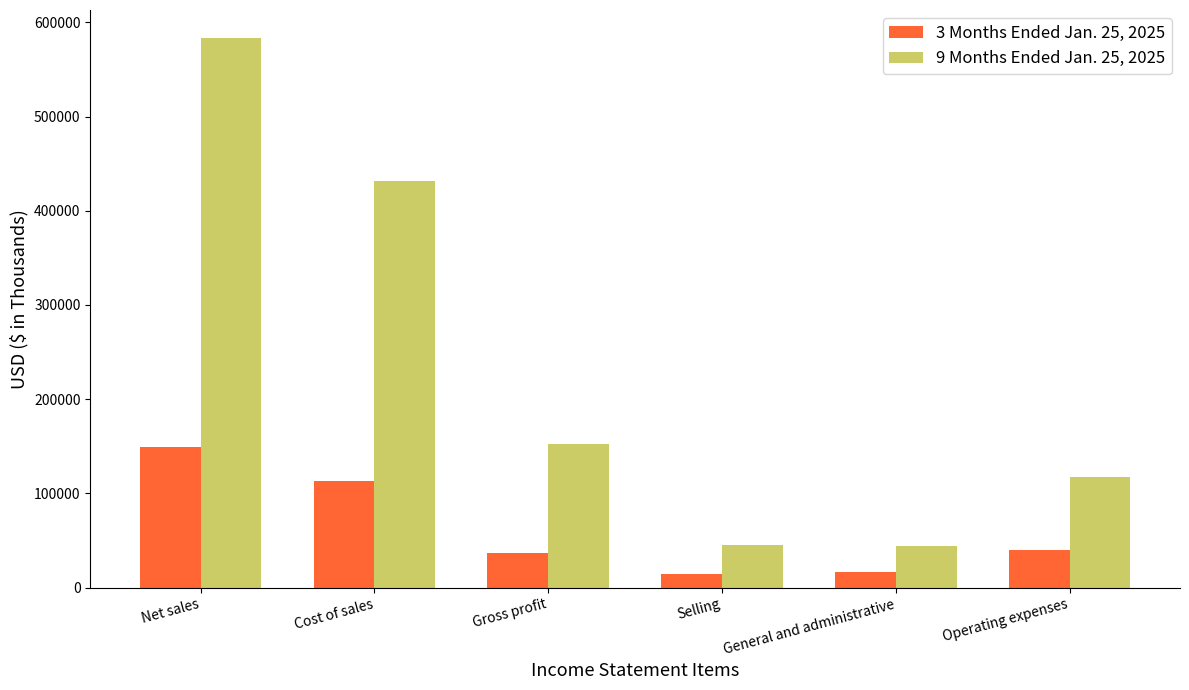

What position from the left is Selling?

4